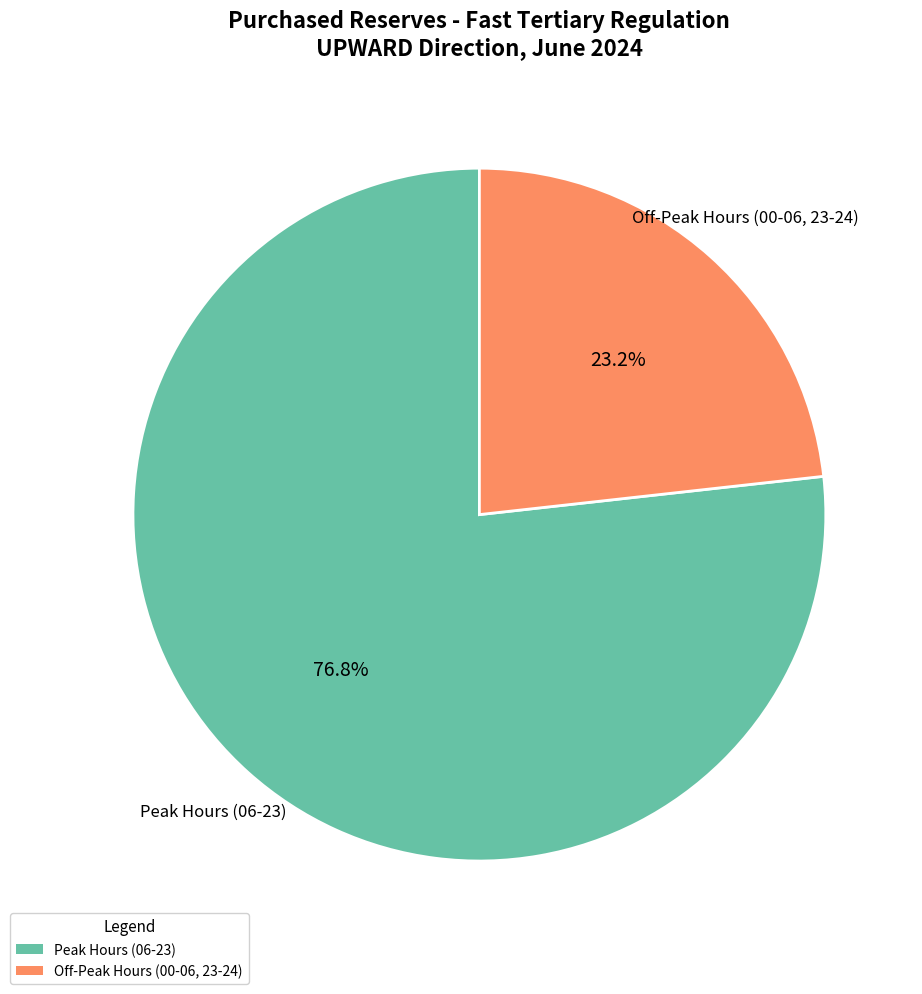

Is there a majority slice in this chart?

Yes